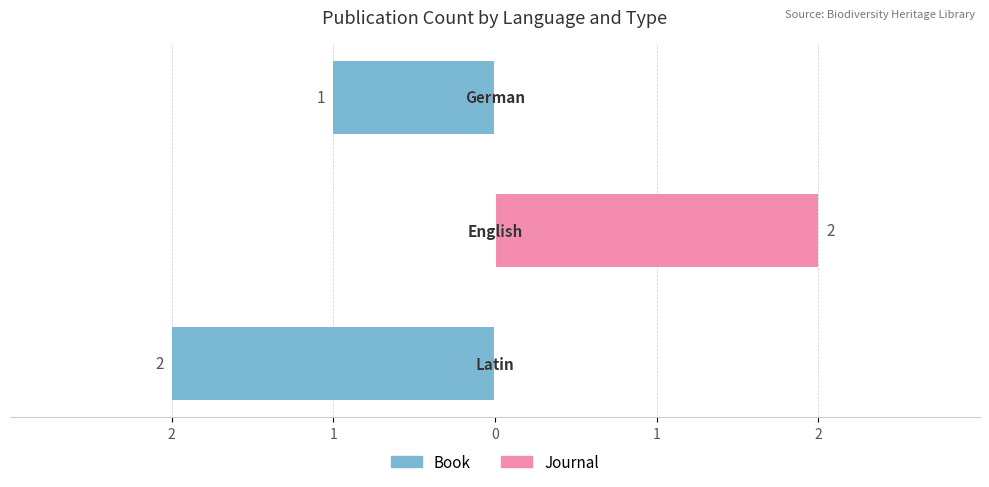

At 0, list the series in order from largest to smallest.

Journal, Book